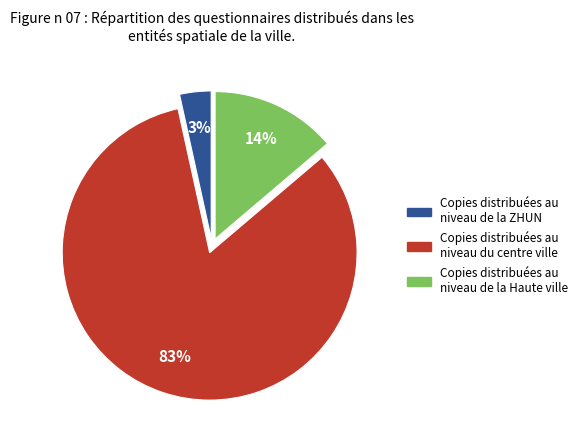

Count the number of slices in the pie.

3